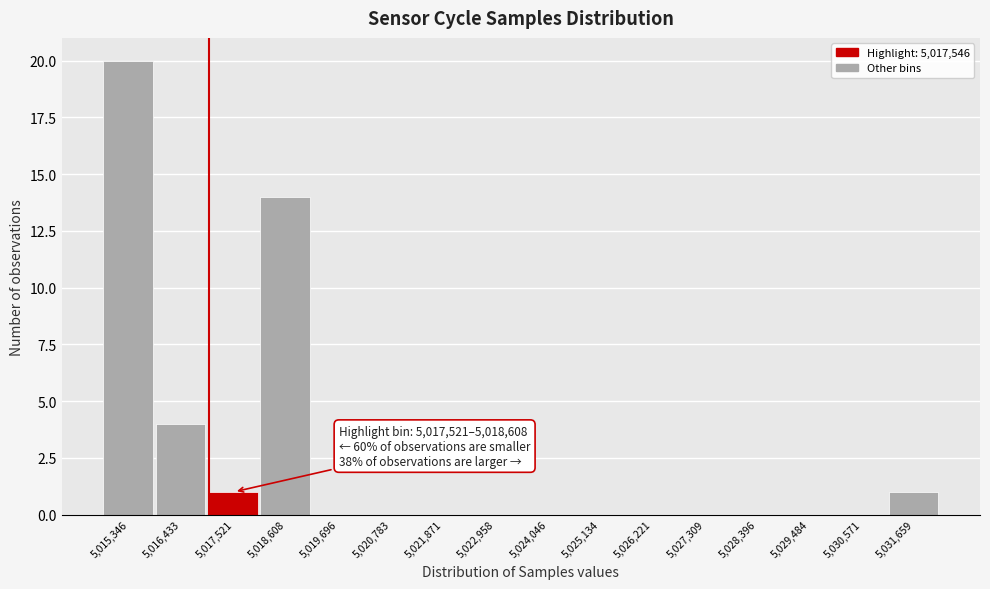

Reading left to right, extract all data points from this chart.

5,015,346=20	5,016,433=4	5,017,521=1	5,018,608=14	5,019,696=0	5,020,783=0	5,021,871=0	5,022,958=0	5,024,046=0	5,025,134=0	5,026,221=0	5,027,309=0	5,028,396=0	5,029,484=0	5,030,571=0	5,031,659=1